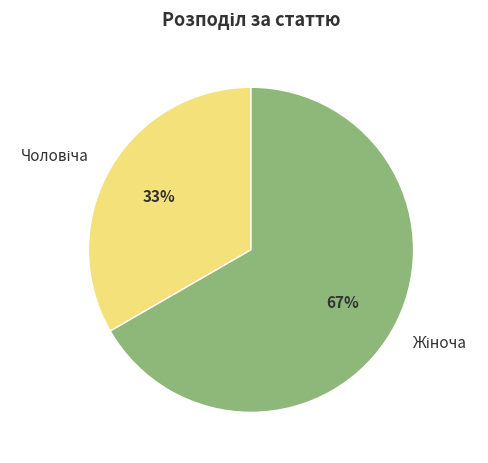

To the nearest percent, what is the average slice percentage?

50%